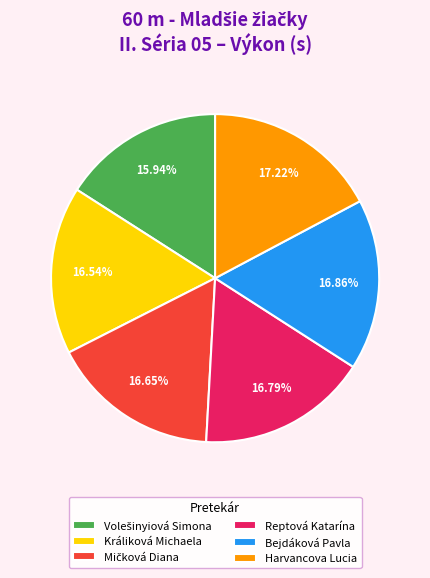

To the nearest percent, what is the average slice percentage?

17%